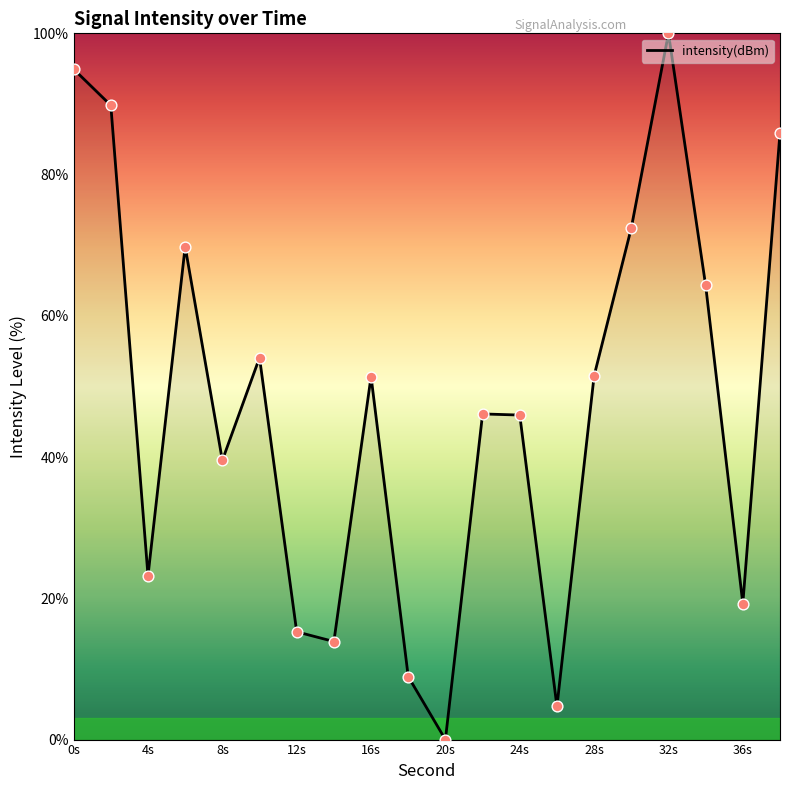

What is the difference between the maximum and minimum values?

100.0